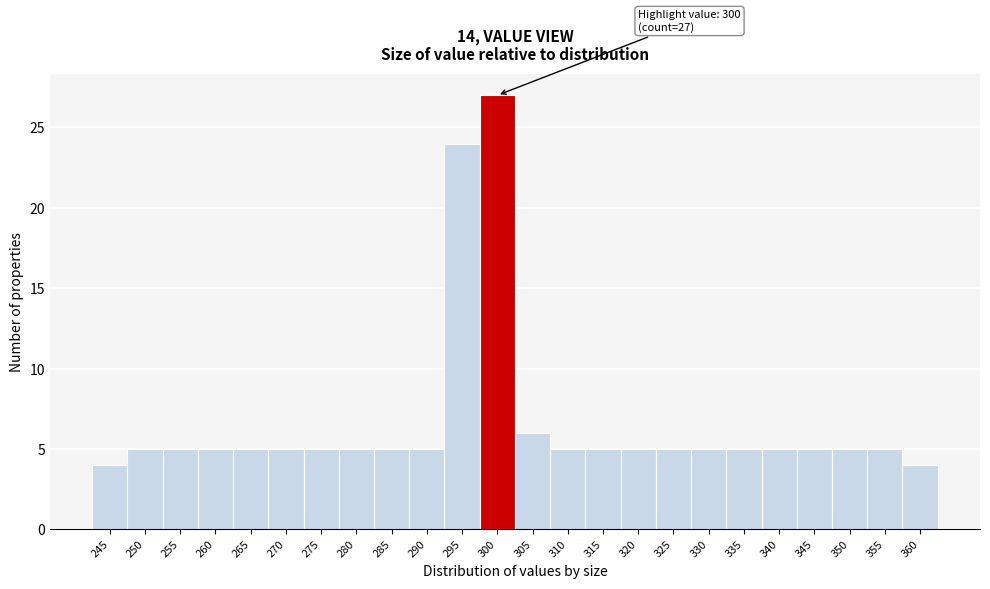

Reading left to right, transcribe all the data shown in this chart.

4	5	5	5	5	5	5	5	5	5	24	27	6	5	5	5	5	5	5	5	5	5	5	4